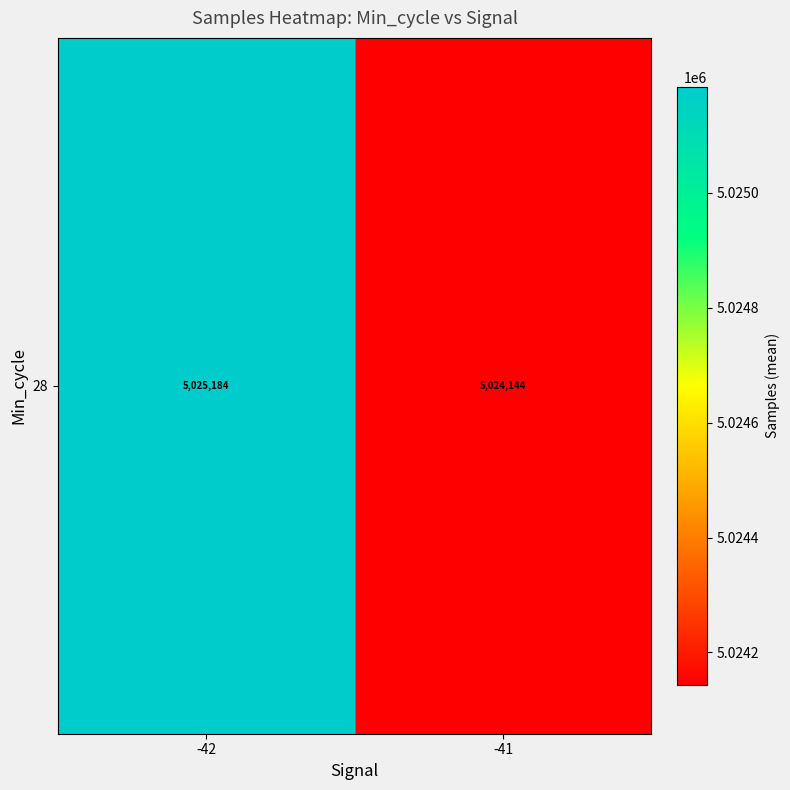

What is the change in value from -42 to -41?

-1040.2